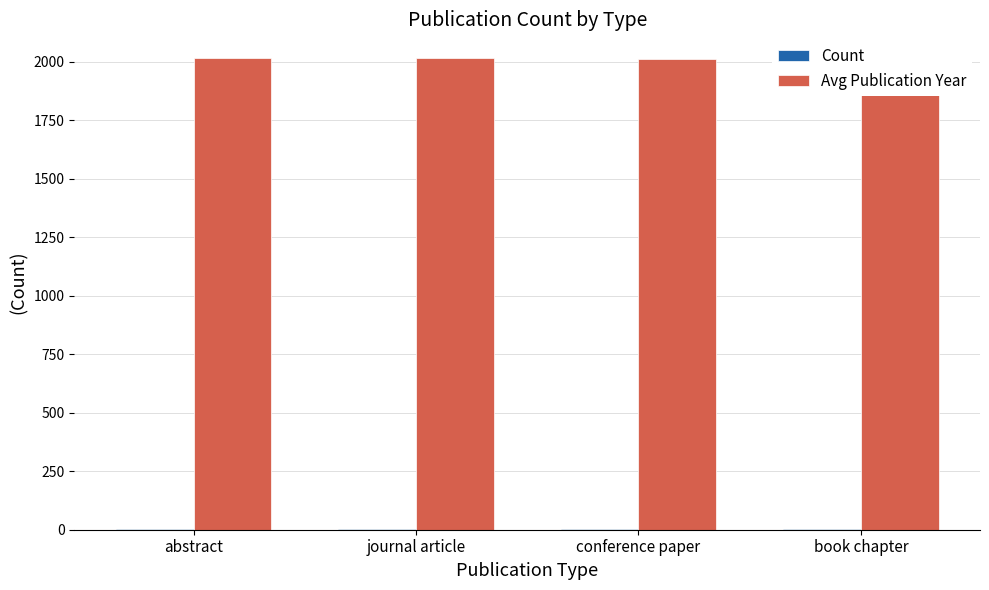

What is the spread (max minus min) of values at conference paper?

2013